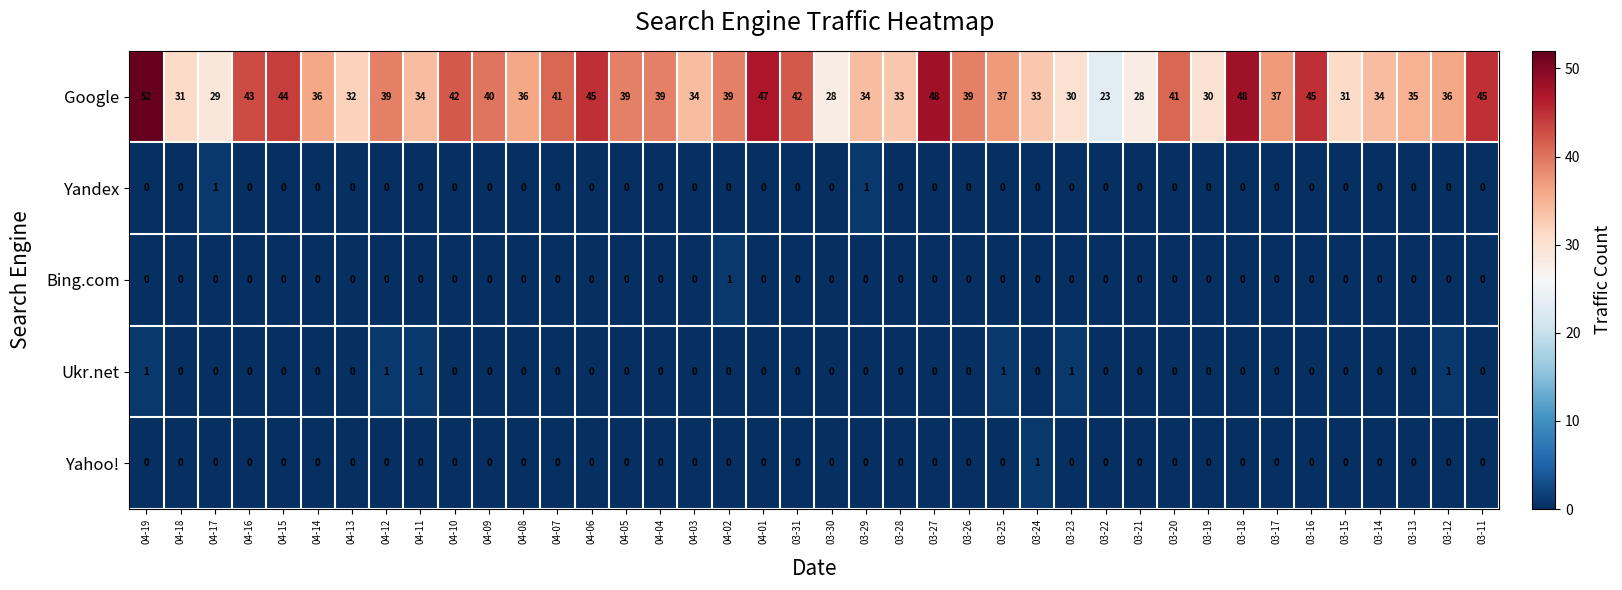

What is the approximate value of Google at 03-27, to the nearest 10?

50